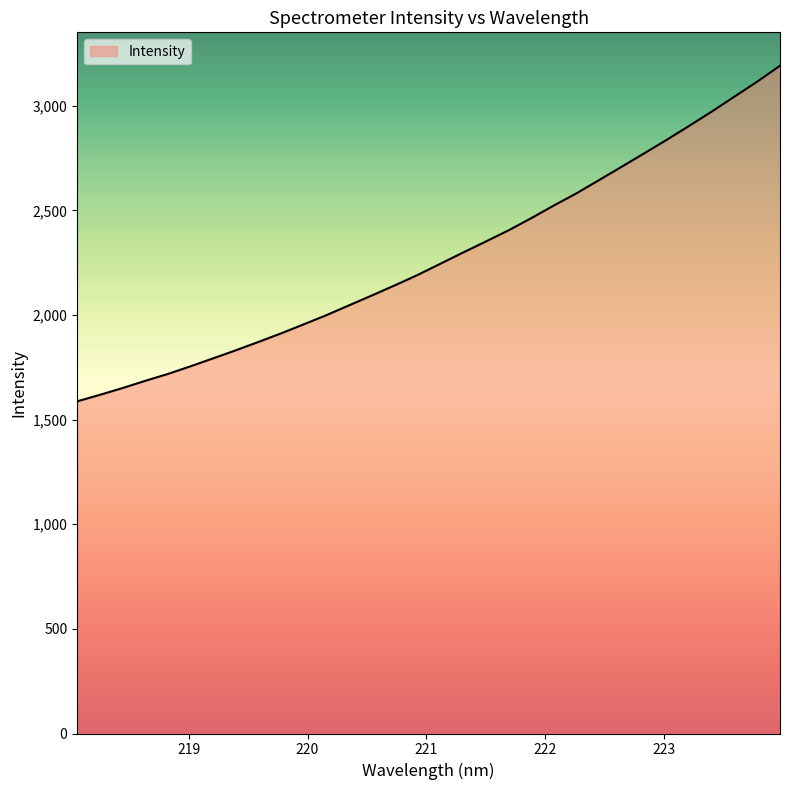

How many distinct data groups are displayed?

1